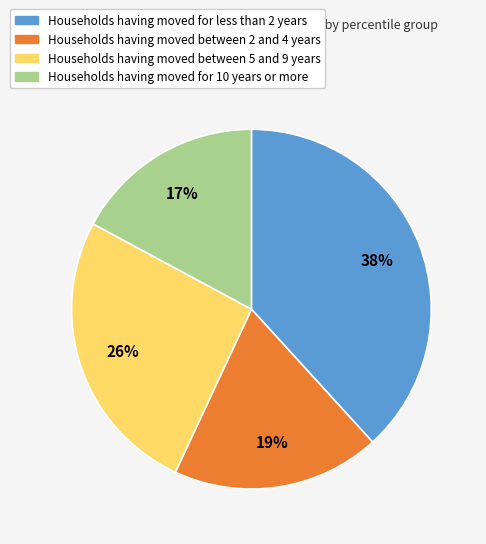

Is the sum of Households having moved for 10 years or more and Households having moved between 5 and 9 years greater than half?

No